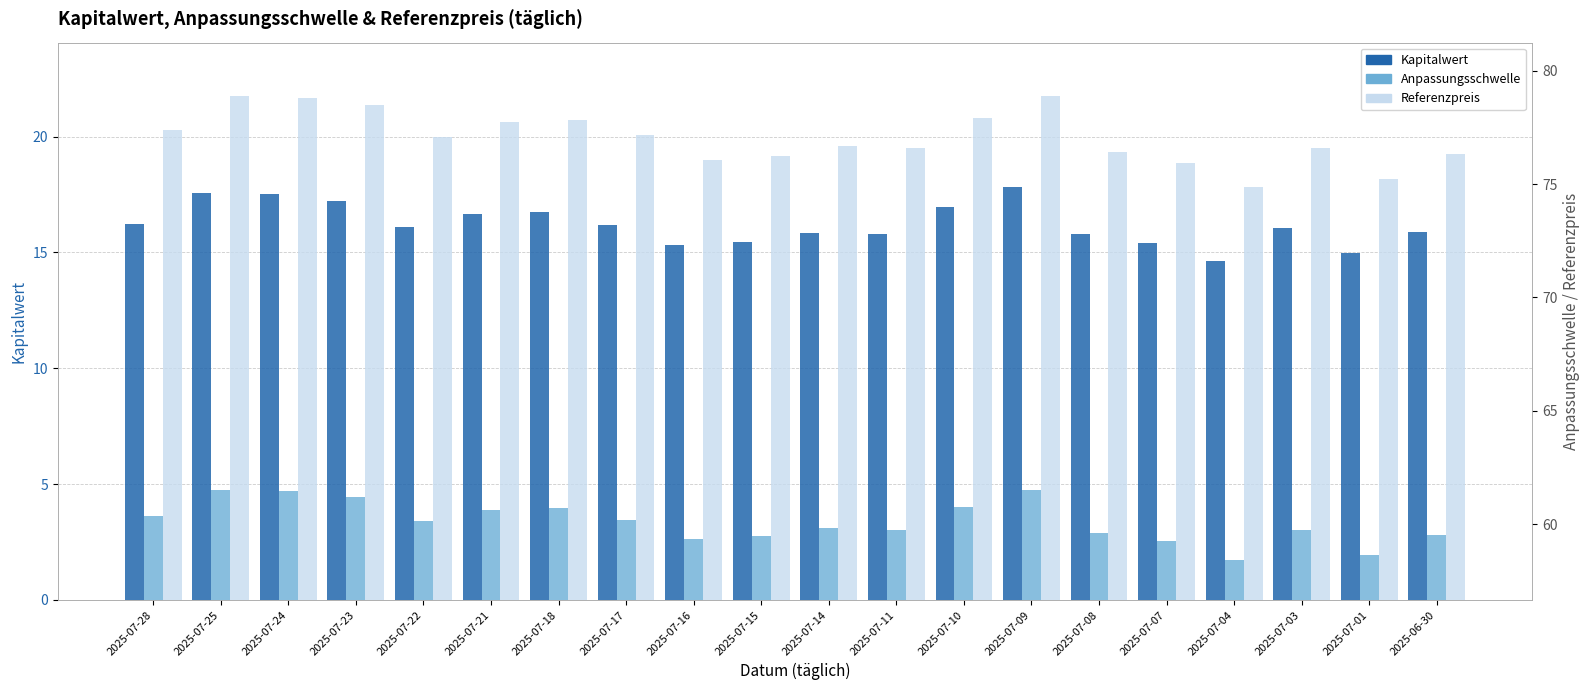

What is the average value of the Kapitalwert series?

16.2